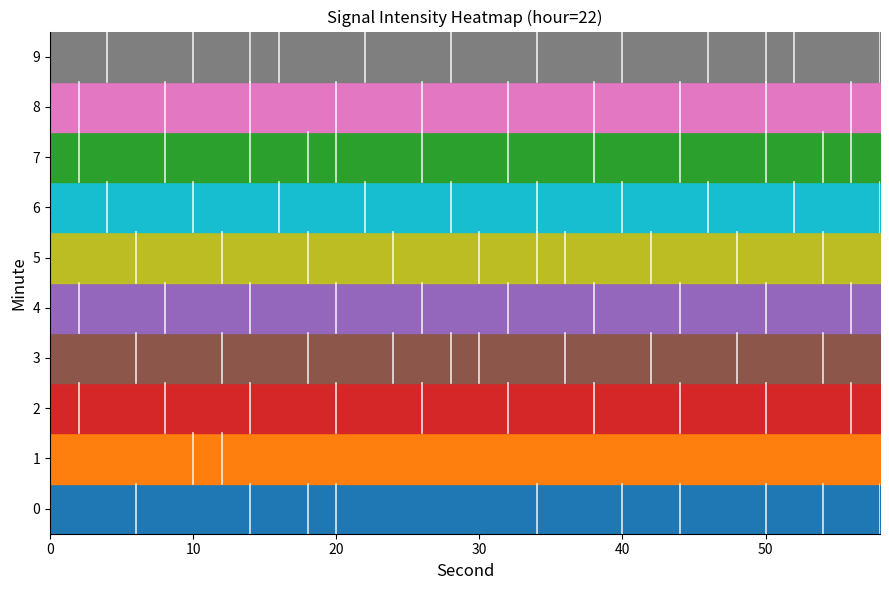

Reading left to right, list all the values displayed in this chart.

0: -134.6	-135.0	-134.4	-132.2	-133.1	-133.0	-134.1	-132.4	-135.5	-132.7	-131.4	-133.2	-135.6	-133.3	-133.3	-133.7	-133.7	-132.2	-133.7	-135.7	-132.5	-133.2	-132.3	-133.3	-133.0	-132.6	-135.7	-132.3	-133.5	-131.6
1: -134.4	-132.9	-134.7	-133.9	-132.8	-123.2	-130.8	-134.7	-133.5	-132.2	-133.5	-132.2	-133.5	-132.1	-134.5	-133.2	-132.8	-134.1	-133.7	-132.4	-134.9	-133.2	-132.7	-134.2	-133.1	-132.9	-135.1	-132.8	-133.8	-132.3
2: -133.5	-132.8	-134.2	-133.0	-132.5	-134.8	-133.2	-132.0	-134.5	-133.8	-132.2	-134.0	-133.5	-132.8	-134.2	-133.0	-132.5	-134.8	-133.2	-132.0	-134.5	-133.8	-132.2	-134.0	-133.5	-132.8	-134.2	-133.0	-132.5	-134.8
3: -132.8	-134.3	-133.1	-132.6	-134.8	-133.3	-132.1	-134.6	-133.4	-132.9	-134.4	-133.2	-132.7	-134.2	-133.0	-132.5	-134.7	-133.5	-132.3	-134.1	-133.6	-132.8	-134.3	-133.1	-132.6	-134.8	-133.3	-132.1	-134.6	-133.4
4: -133.9	-132.4	-134.4	-133.2	-132.7	-134.2	-133.7	-132.3	-134.3	-133.1	-132.6	-134.6	-133.2	-132.1	-134.1	-133.6	-132.8	-134.8	-133.4	-132.2	-134.2	-133.8	-132.4	-134.4	-133.2	-132.7	-134.2	-133.7	-132.3	-134.3
5: -132.2	-134.7	-133.5	-132.8	-134.3	-133.1	-132.6	-134.8	-133.3	-132.1	-134.6	-133.4	-132.9	-134.4	-133.2	-132.7	-134.2	-133.0	-132.5	-134.7	-133.5	-132.8	-134.3	-133.1	-132.6	-134.8	-133.3	-132.1	-134.6	-133.4
6: -134.1	-133.6	-132.8	-134.8	-133.4	-132.2	-134.2	-133.8	-132.4	-134.4	-133.2	-132.7	-134.2	-133.7	-132.3	-134.3	-133.1	-132.6	-134.6	-133.2	-132.1	-134.1	-133.6	-132.8	-134.8	-133.4	-132.2	-134.2	-133.8	-132.4
7: -133.3	-132.1	-134.6	-133.4	-132.9	-134.4	-133.2	-132.7	-134.2	-133.0	-132.5	-134.7	-133.5	-132.8	-134.3	-133.1	-132.6	-134.8	-133.3	-132.1	-134.6	-133.4	-132.9	-134.4	-133.2	-132.7	-134.2	-133.0	-132.5	-134.7
8: -133.6	-132.3	-134.3	-133.1	-132.6	-134.6	-133.2	-132.1	-134.1	-133.6	-132.8	-134.8	-133.4	-132.2	-134.2	-133.8	-132.4	-134.4	-133.2	-132.7	-134.2	-133.7	-132.3	-134.3	-133.1	-132.6	-134.6	-133.2	-132.1	-134.1
9: -134.9	-133.4	-132.9	-134.4	-133.2	-132.7	-134.2	-133.0	-132.5	-134.7	-133.5	-132.8	-134.3	-133.1	-132.6	-134.8	-133.3	-132.1	-134.6	-133.4	-132.9	-134.4	-133.2	-132.7	-134.2	-133.0	-132.5	-134.7	-133.5	-132.8